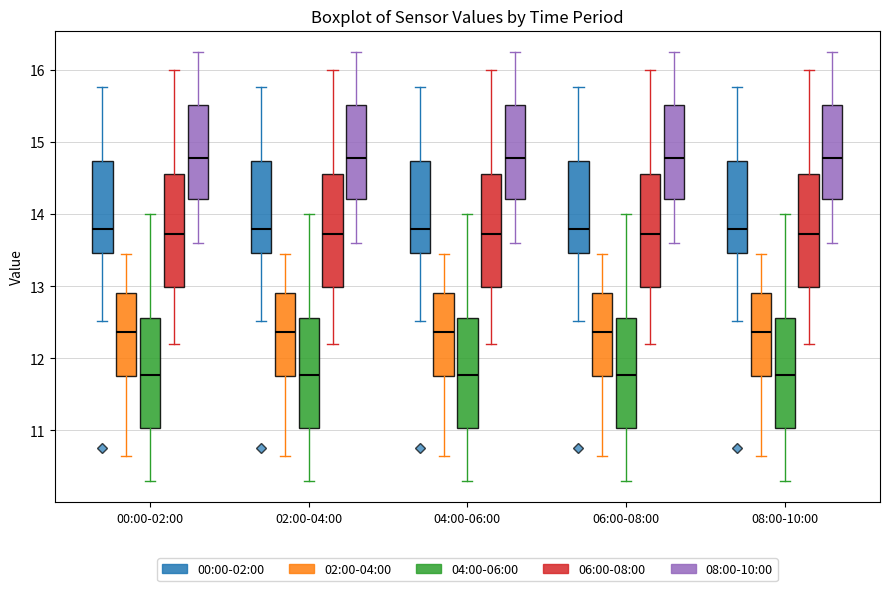

Where does the upper whisker of the box for 04:00-06:00 (02:00-04:00) end on the y-axis? The values are not printed on the chart, so give them approximately, as read against the axis.

13.5